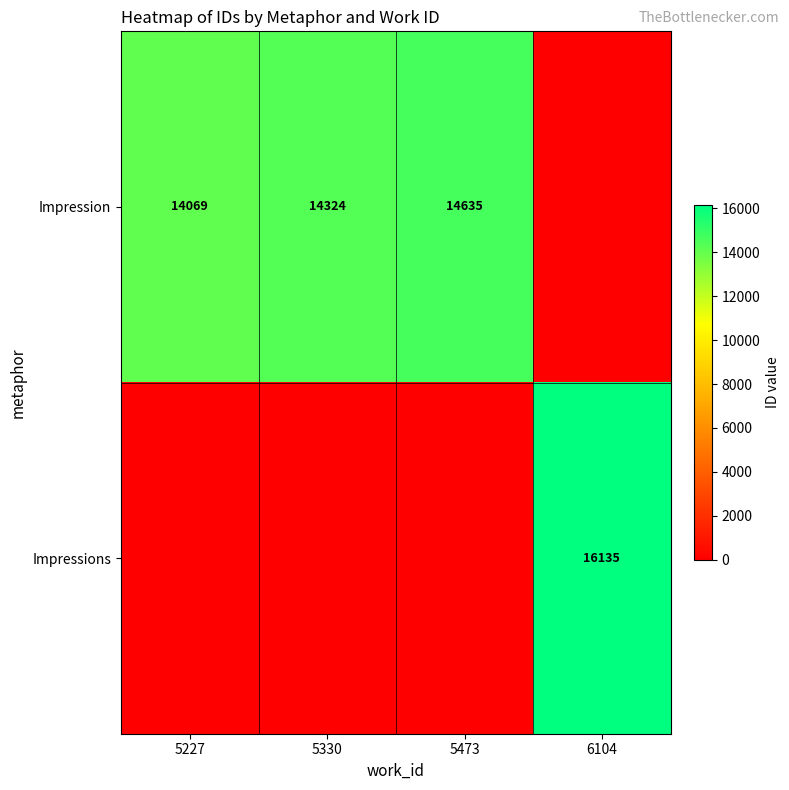

What is the sum of the Impression values at 5227 and 5330?

28393